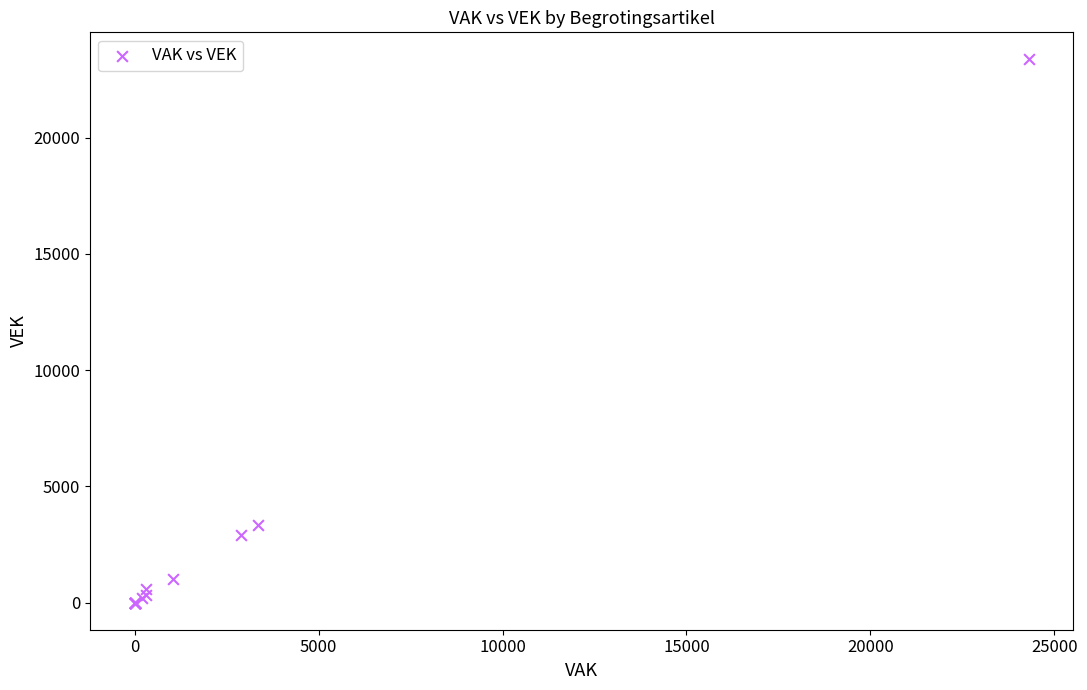

What Y value in the scatter plot is closest to 11677?

3350